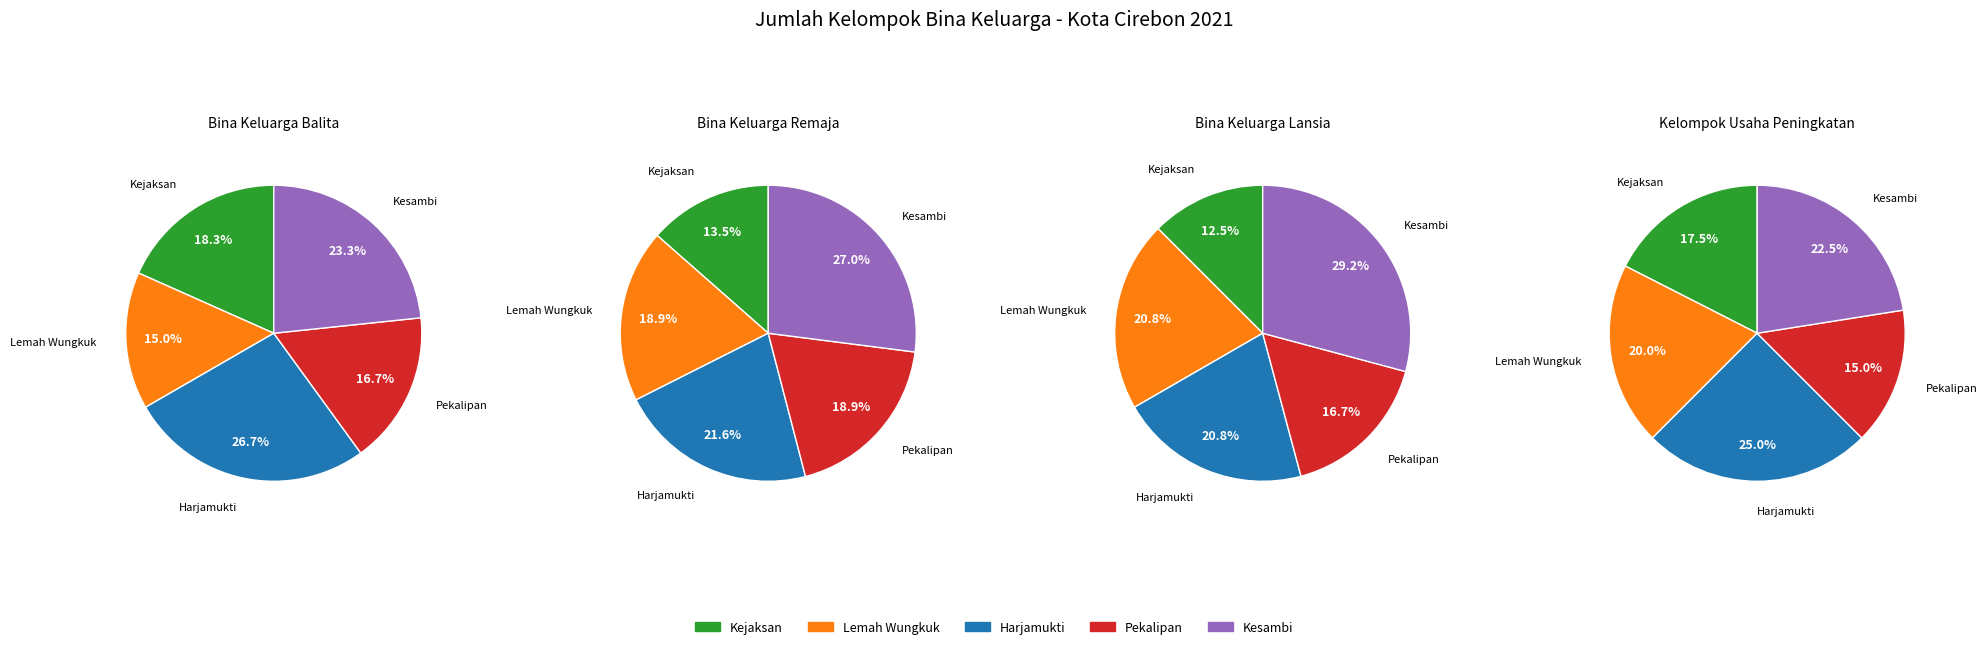

What percentage is the Kesambi slice, to the nearest percent?

22%